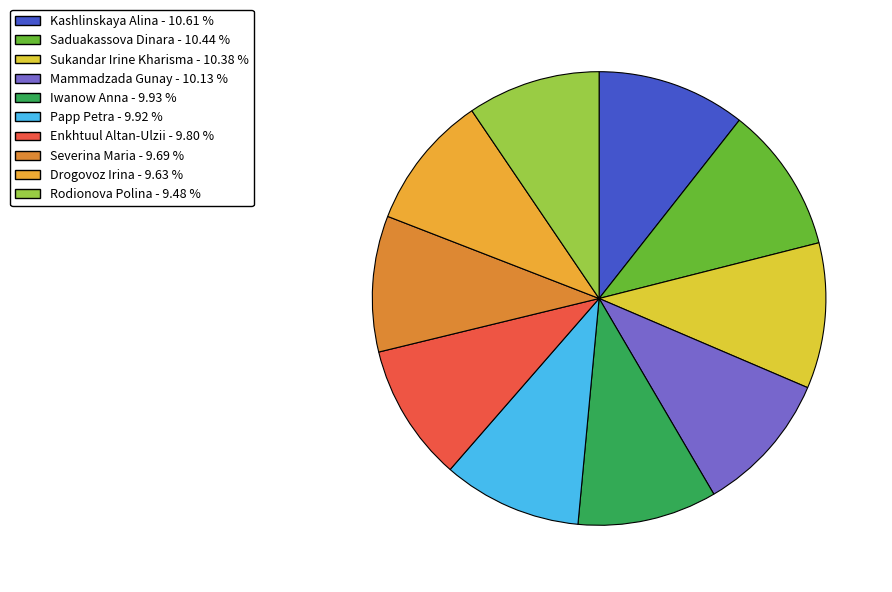

Which category has the smallest portion of the pie?

Rodionova Polina